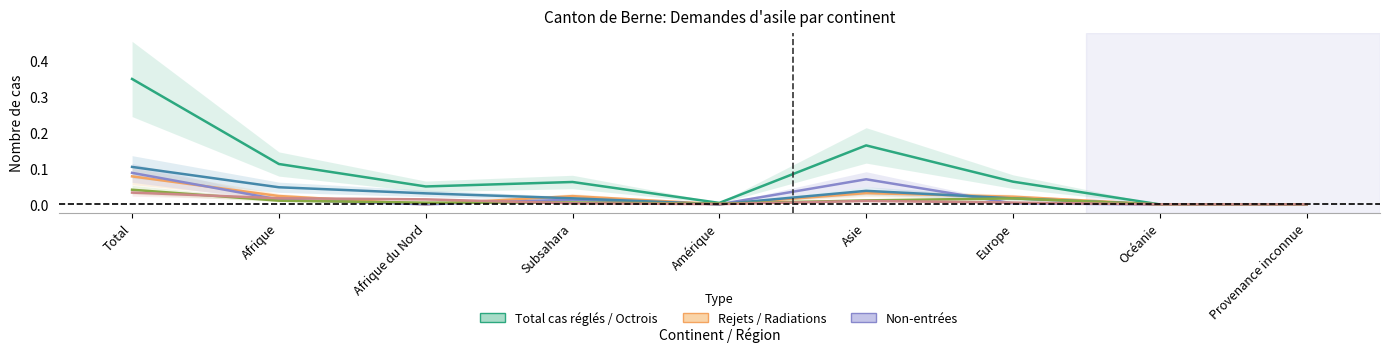

What is the label of the 3rd point from the right?

Europe